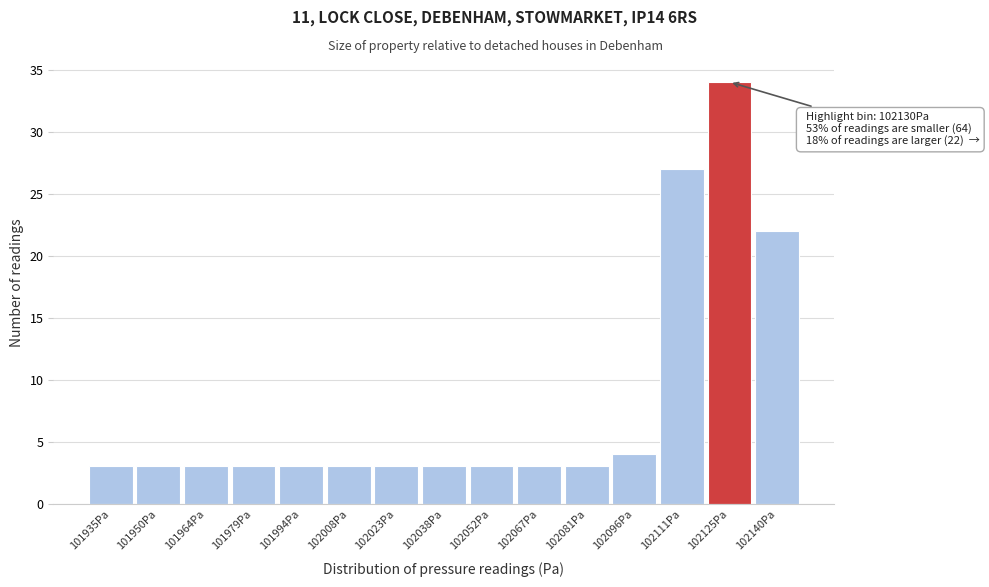

Reading left to right, transcribe all the data shown in this chart.

101935Pa=3	101950Pa=3	101964Pa=3	101979Pa=3	101994Pa=3	102008Pa=3	102023Pa=3	102038Pa=3	102052Pa=3	102067Pa=3	102081Pa=3	102096Pa=4	102111Pa=27	102125Pa=34	102140Pa=22